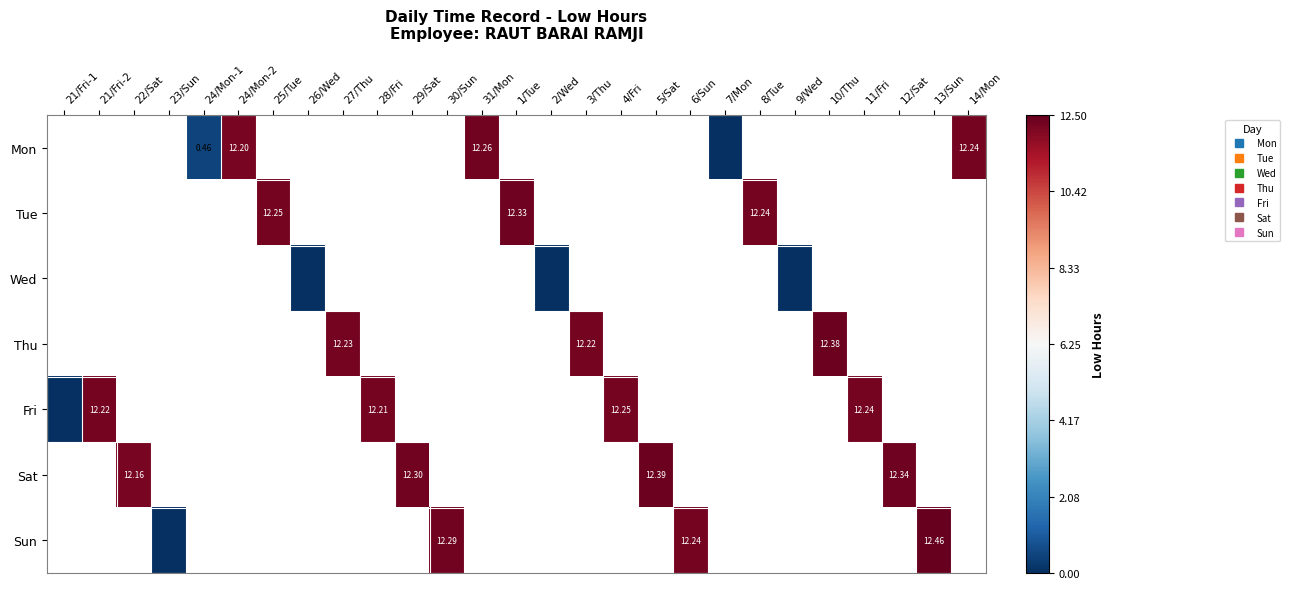

What is the difference between the maximum and minimum values in the Fri series?

12.2